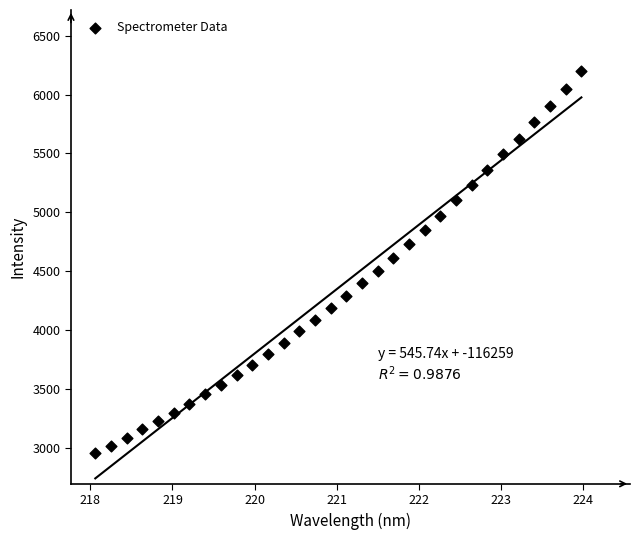

What is the range of X values (max minus min)?

5.9